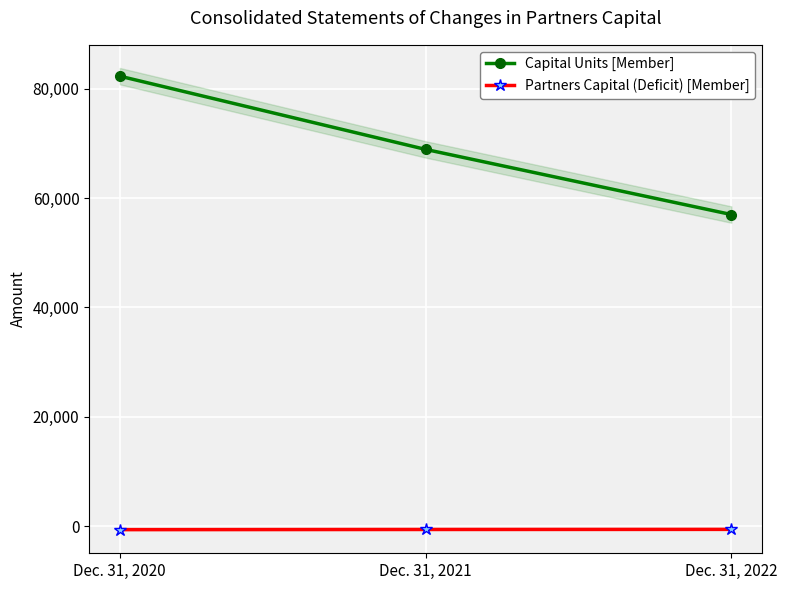

At how many categories does at least one series exceed 974?

3